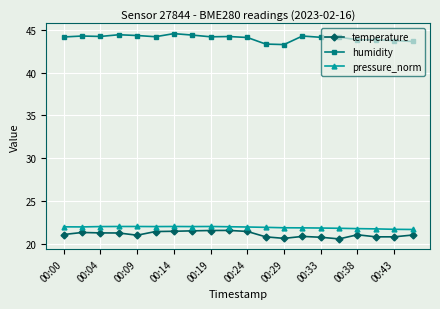

What is the lowest value of the pressure_norm series?

21.7